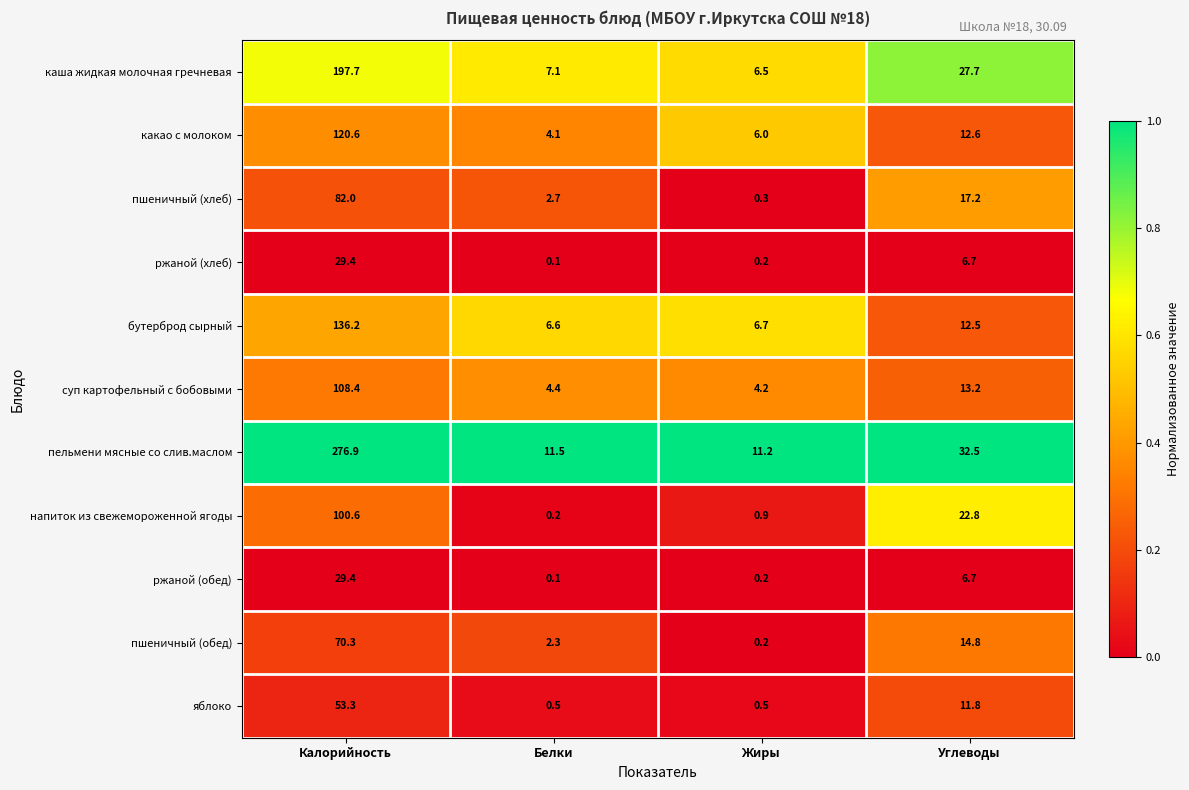

Which category has the highest value in the пельмени мясные со слив.маслом series?

Калорийность